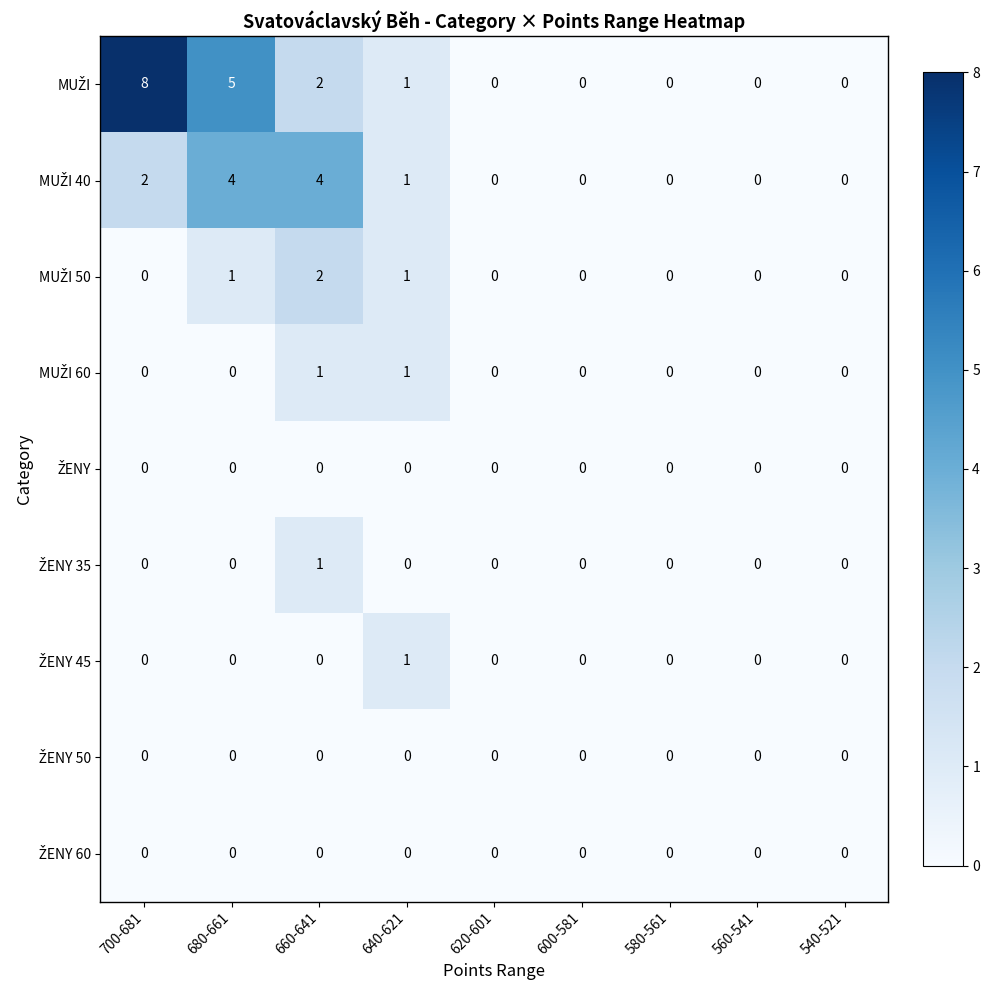

At how many categories does at least one series exceed 2?

3